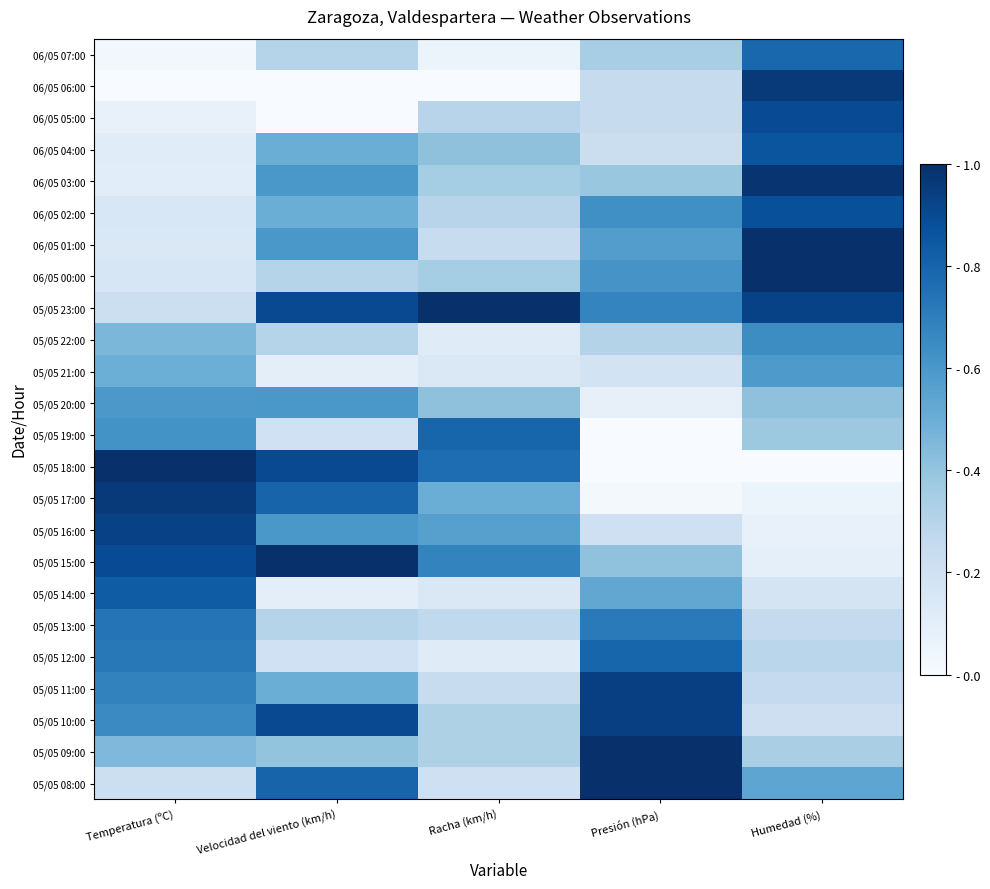

At which category is the sum across all series the highest?

Humedad (%)